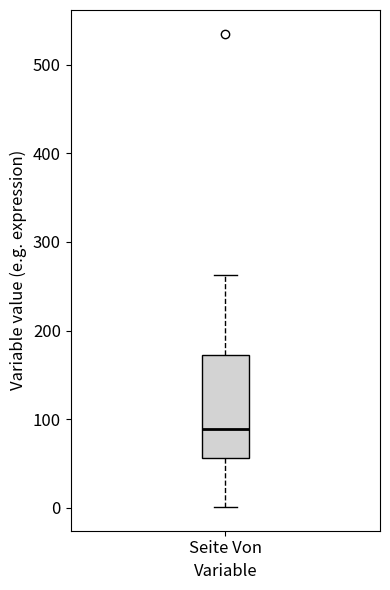

Transcribe this box plot: give where the median line is, the range the box spans, and where the two whiskers end, as read against the y-axis. The values are not printed on the chart, so give them approximately, as read against the axis.

median 90, box 60 to 170, whiskers 0 to 260